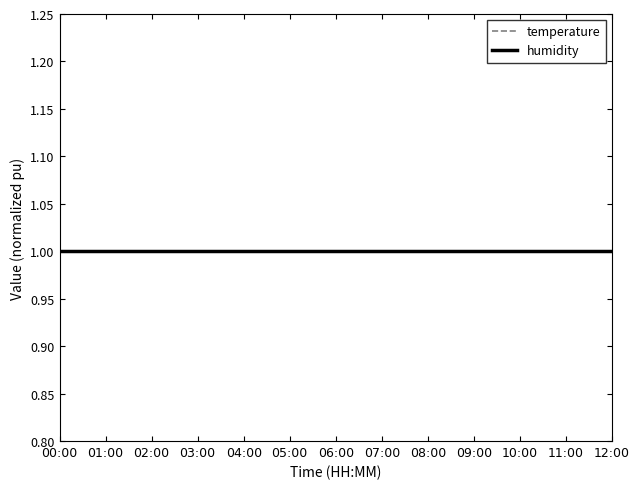

Reading left to right, list all the values displayed in this chart.

temperature: 00:00=1.0	01:00=1.0	02:00=1.0	03:00=1.0	04:00=1.0	05:00=1.0	06:00=1.0	07:00=1.0	08:00=1.0	09:00=1.0	10:00=1.0	11:00=1.0	12:00=1.0
humidity: 00:00=1.0	01:00=1.0	02:00=1.0	03:00=1.0	04:00=1.0	05:00=1.0	06:00=1.0	07:00=1.0	08:00=1.0	09:00=1.0	10:00=1.0	11:00=1.0	12:00=1.0